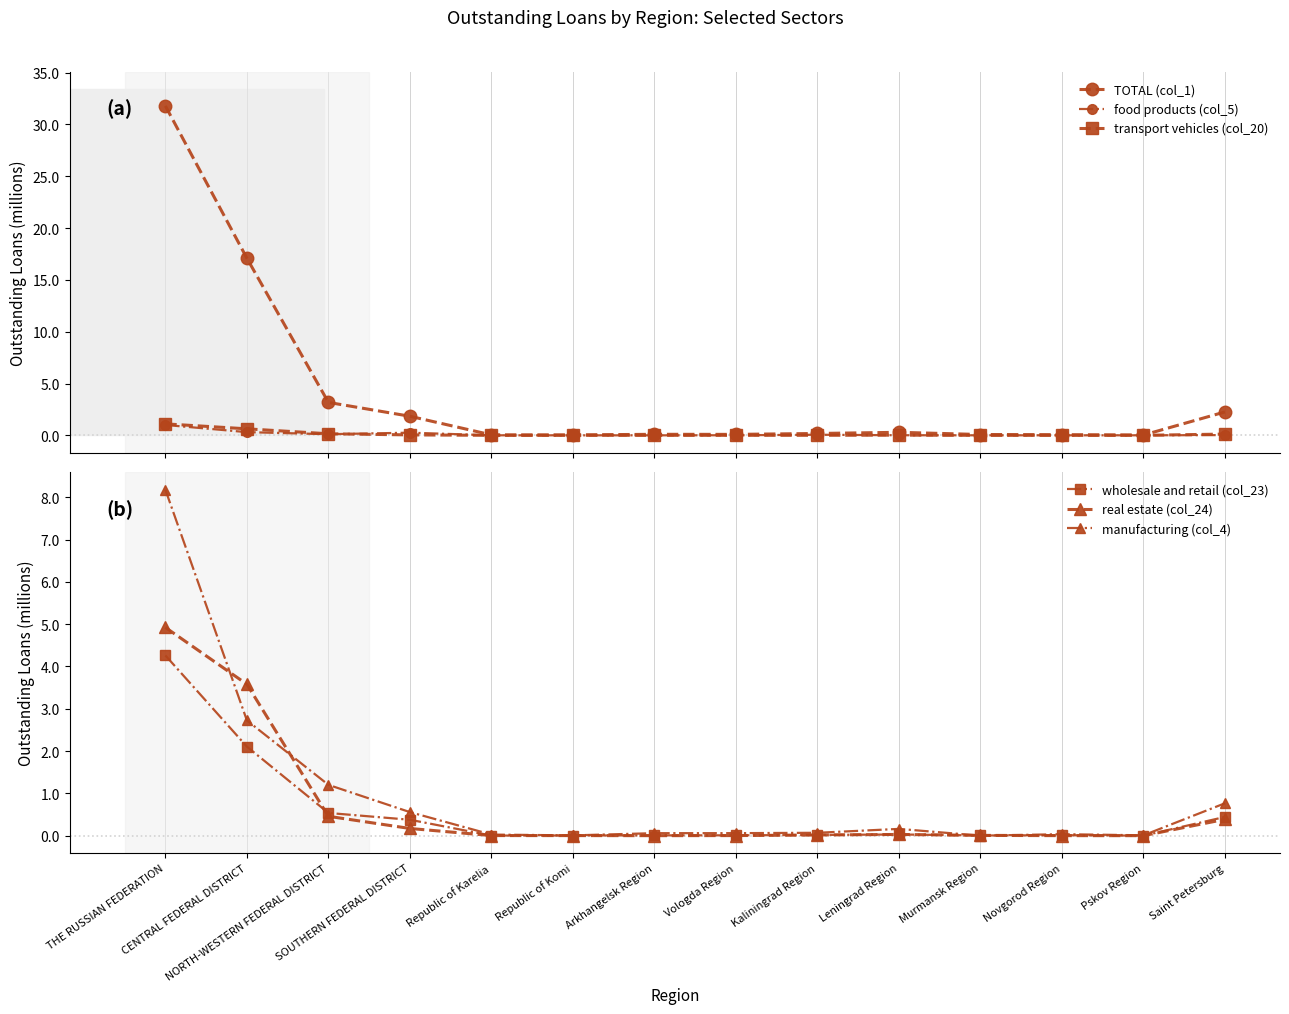

True or false: transport vehicles (col_20) and wholesale and retail (col_23) intersect in this chart.

False